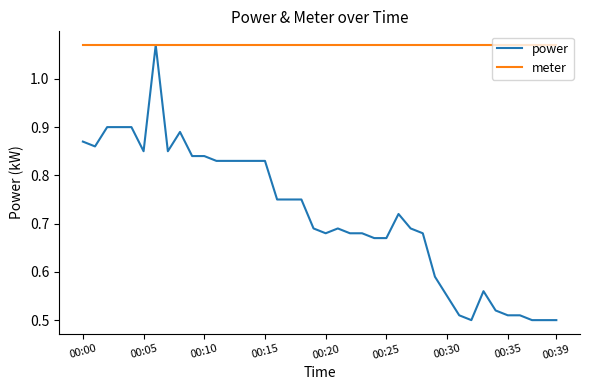

Rank the series by their average value, from lowest to highest.

power, meter